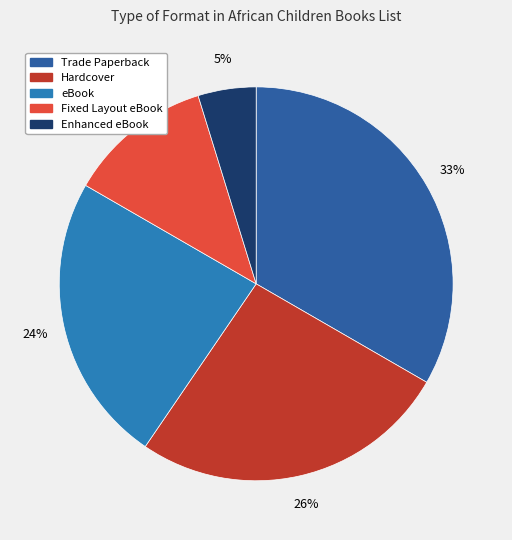

Count the number of slices in the pie.

5